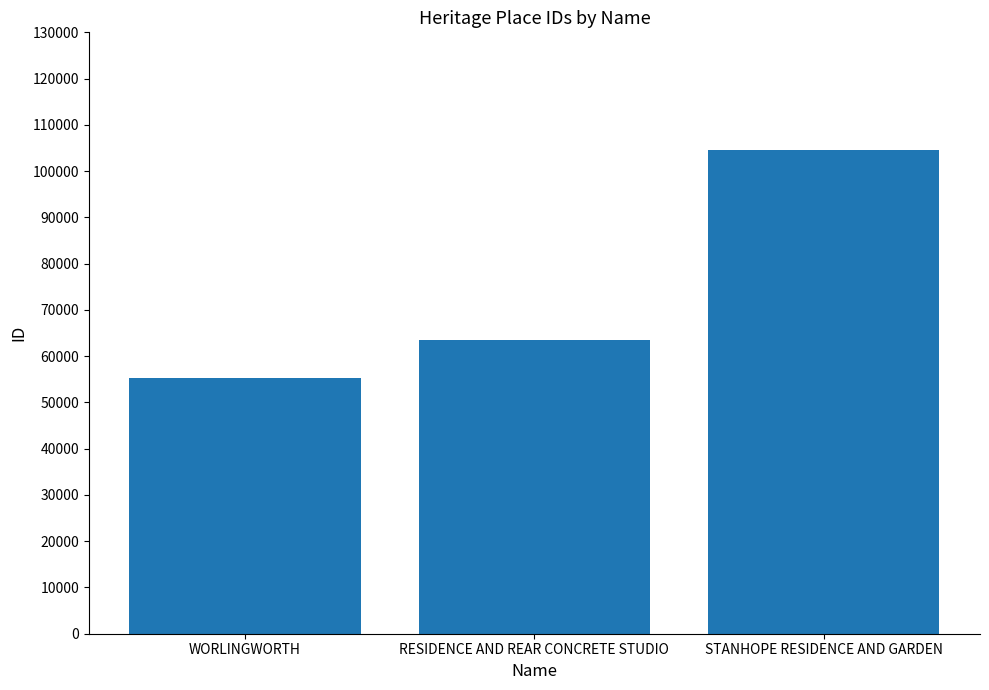

The chart shows a value of 17760 at RESIDENCE AND REAR CONCRETE STUDIO. True or false?

False